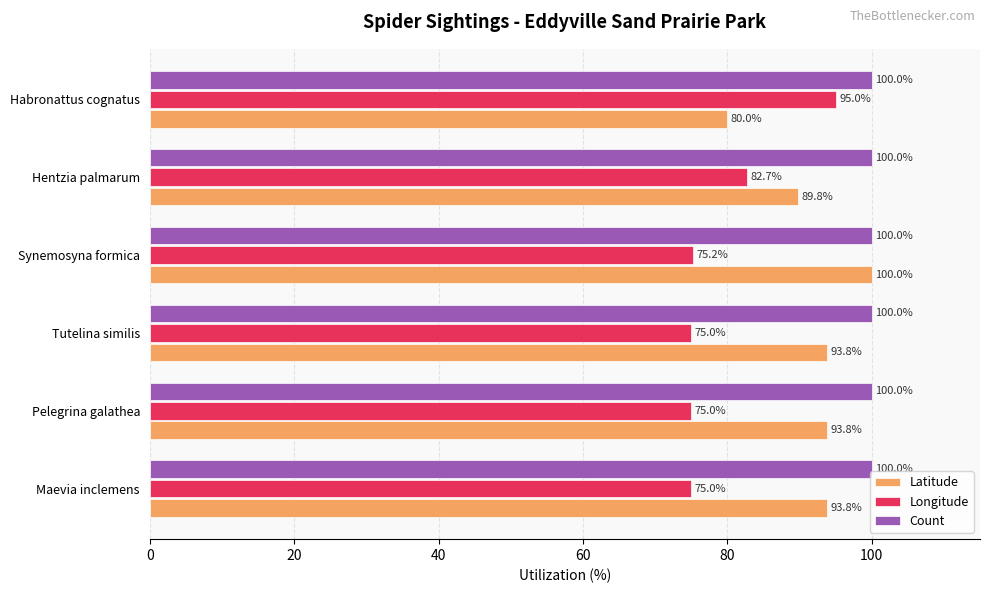

At Habronattus cognatus, list the series in order from smallest to largest.

Latitude, Longitude, Count